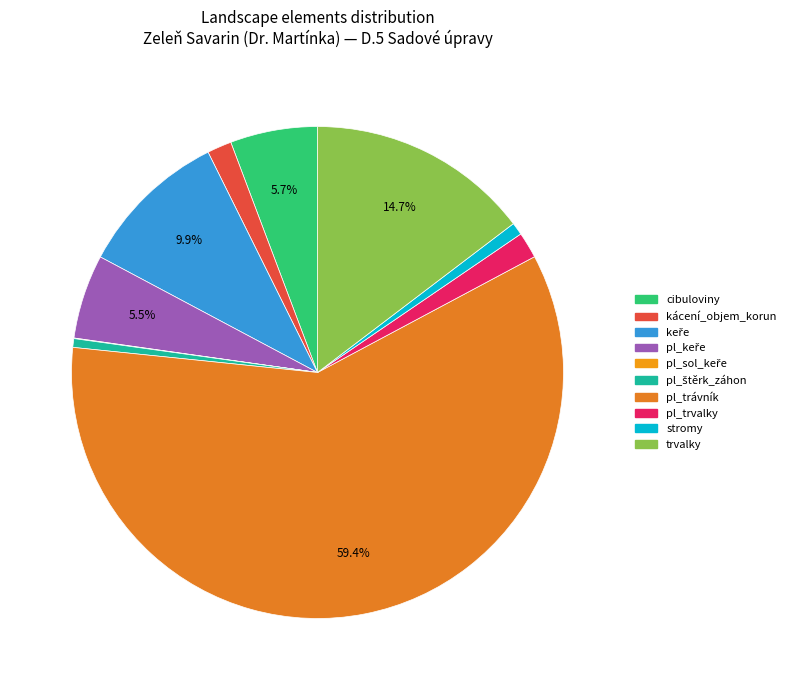

To the nearest percent, what is the average slice percentage?

10%